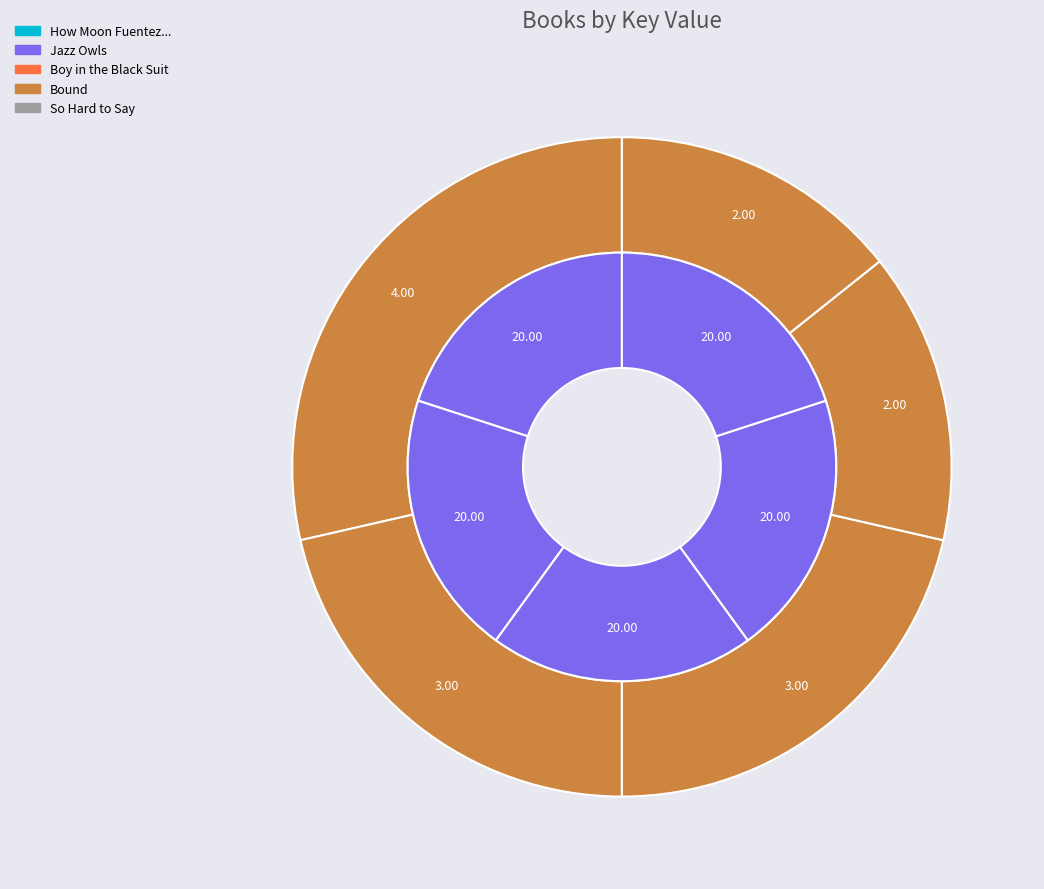

To the nearest percent, what is the average slice percentage?

20%